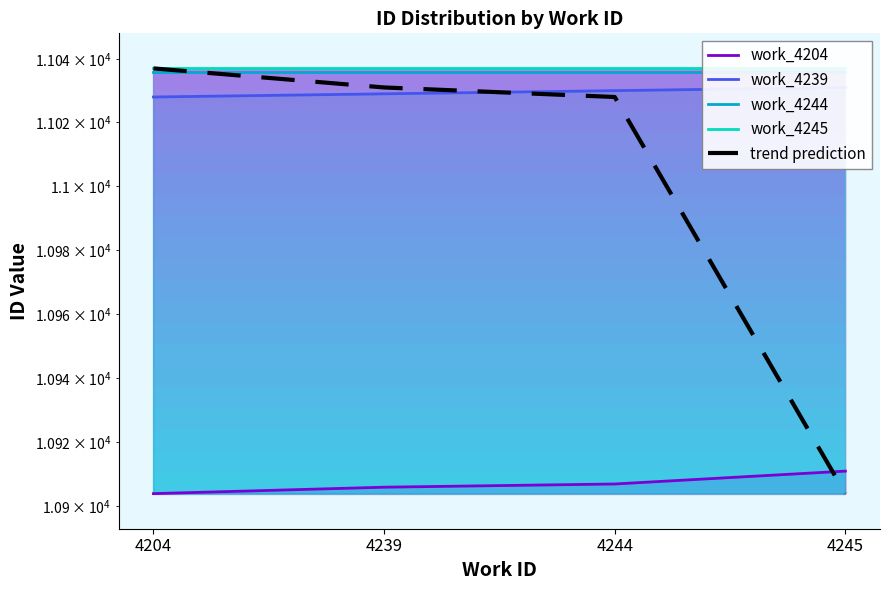

The work_4244 series shows 5543 at 4244. True or false?

False